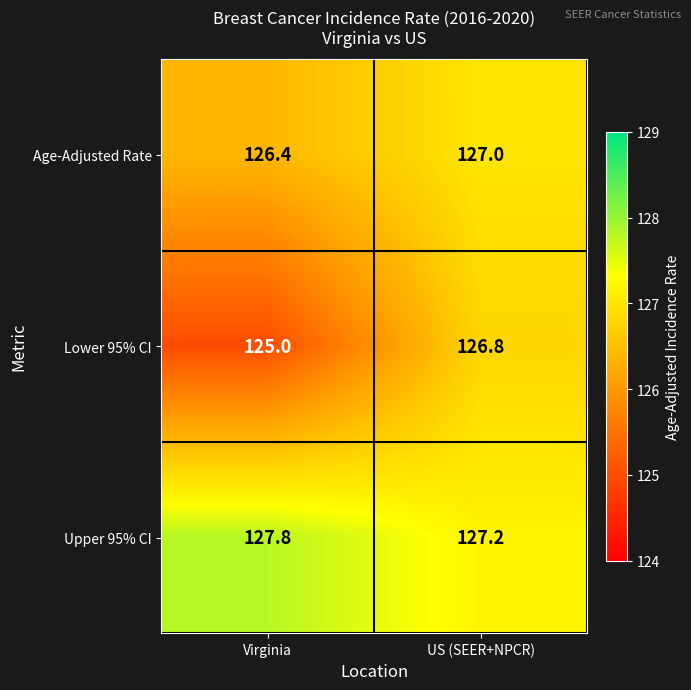

List the series in order of their overall mean, lowest first.

Lower 95% CI, Age-Adjusted Rate, Upper 95% CI